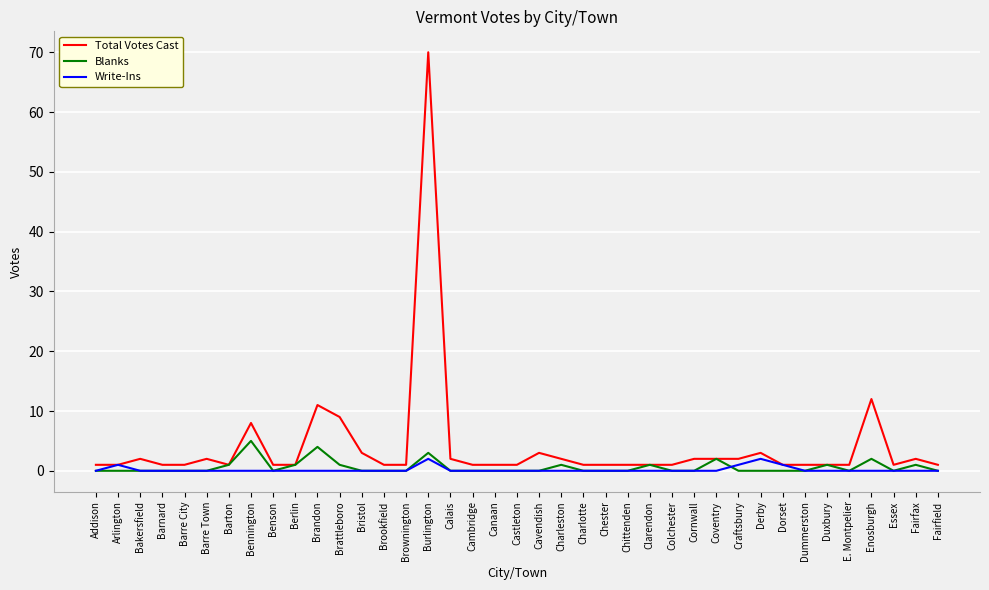

What is the greatest value displayed?

70